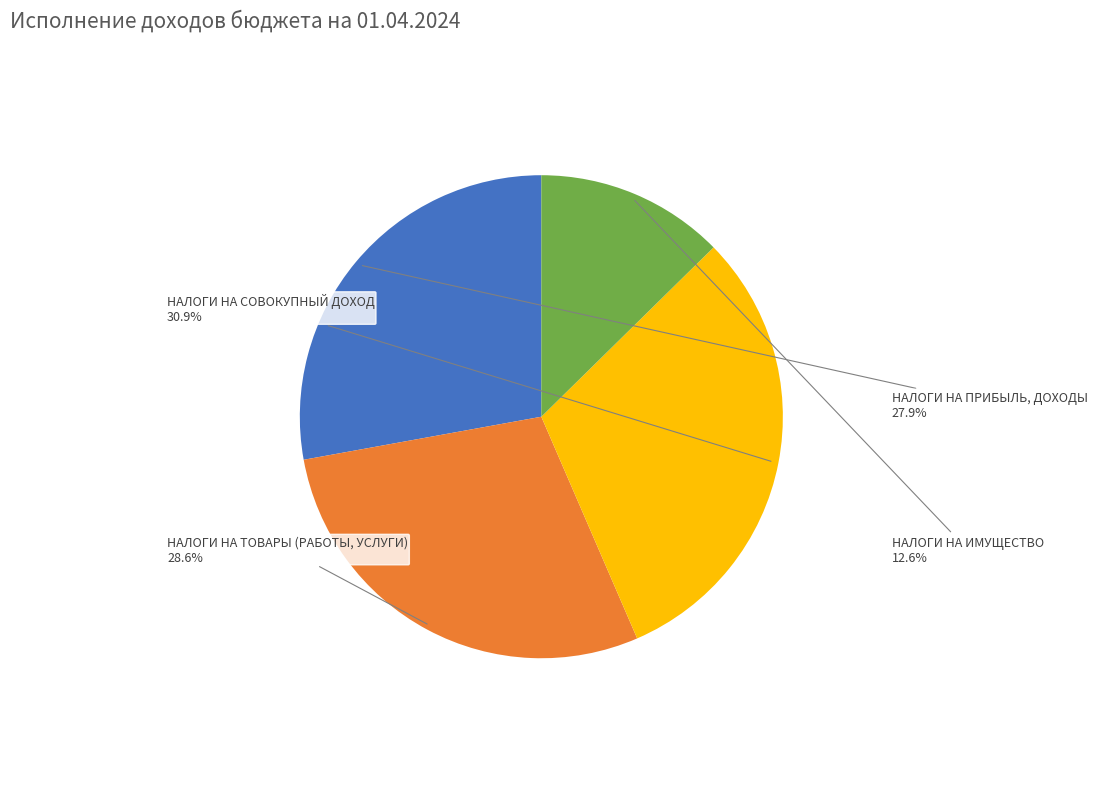

True or false: НАЛОГИ НА ТОВАРЫ (РАБОТЫ, УСЛУГИ) accounts for 34% of the total.

False